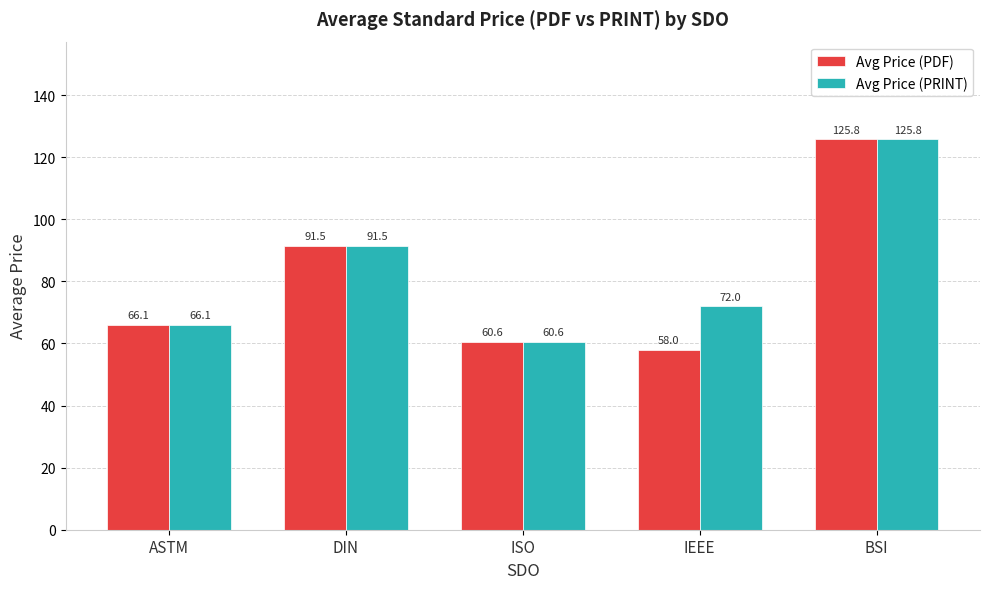

Which category has the highest value in the Avg Price (PRINT) series?

BSI